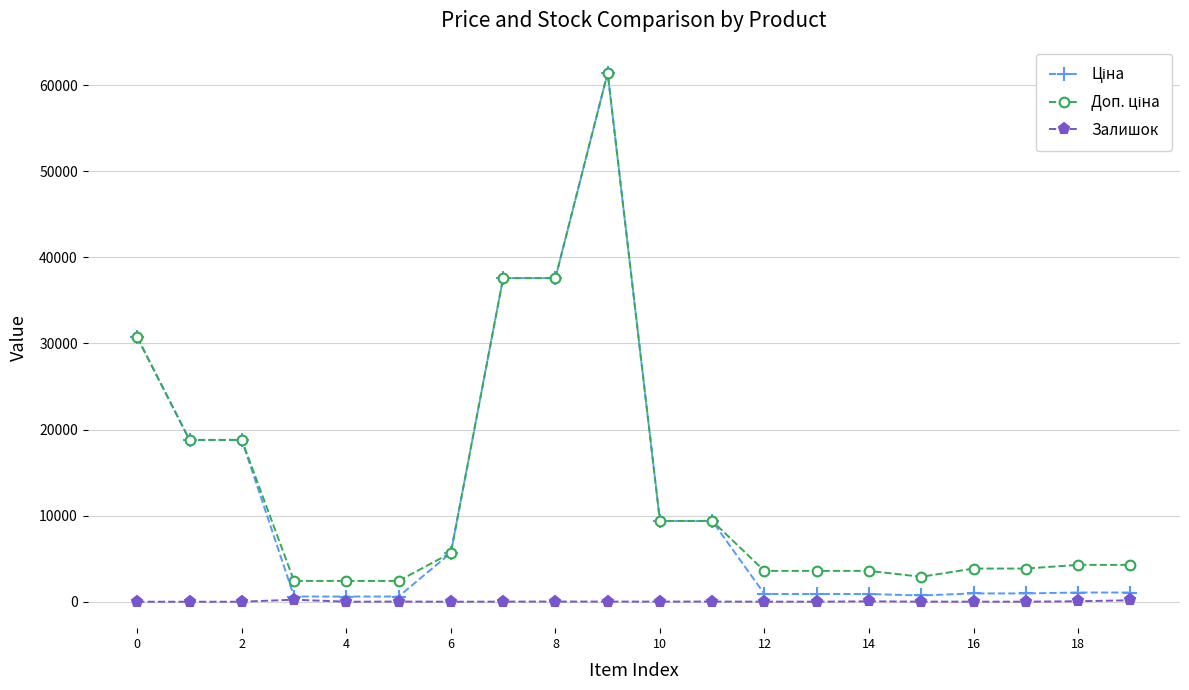

What is the maximum value shown in the chart?

61434.3